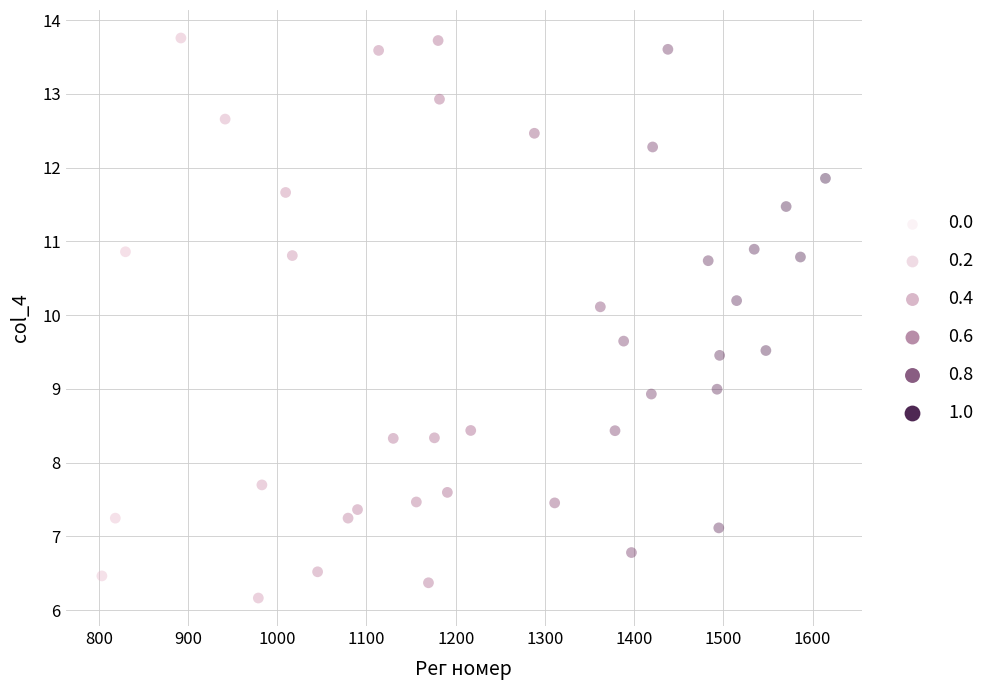

What is the range of X values (max minus min)?

810.9